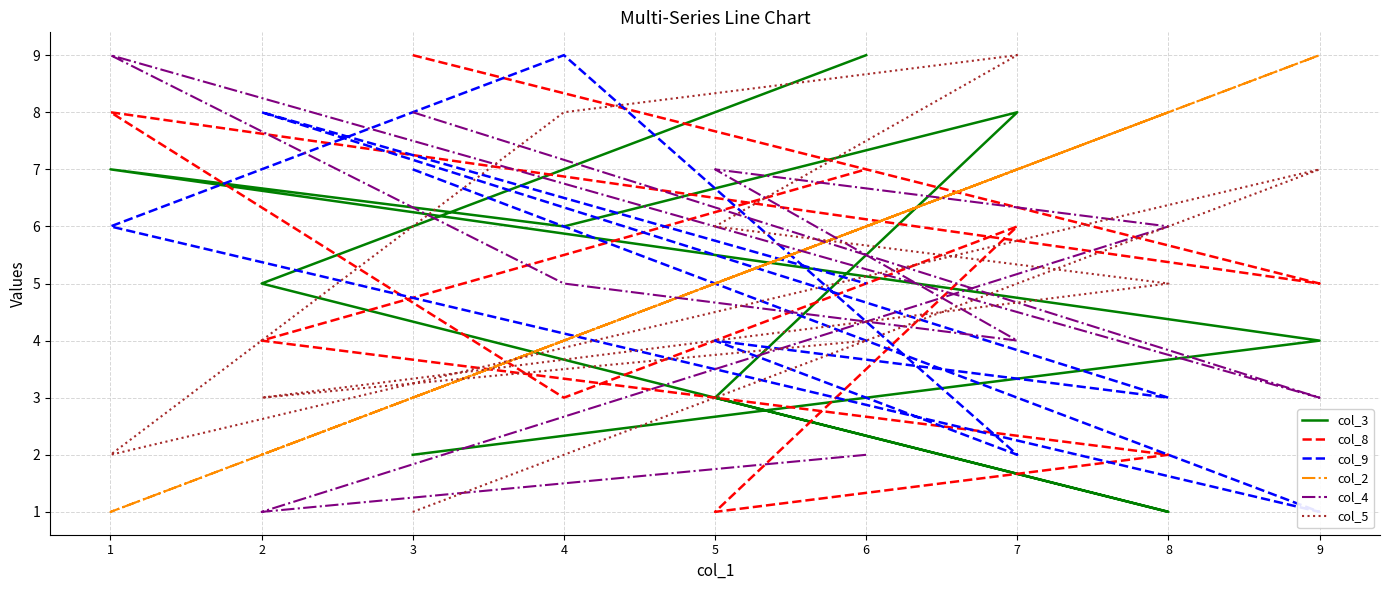

What is the average value of the col_3 series?

5